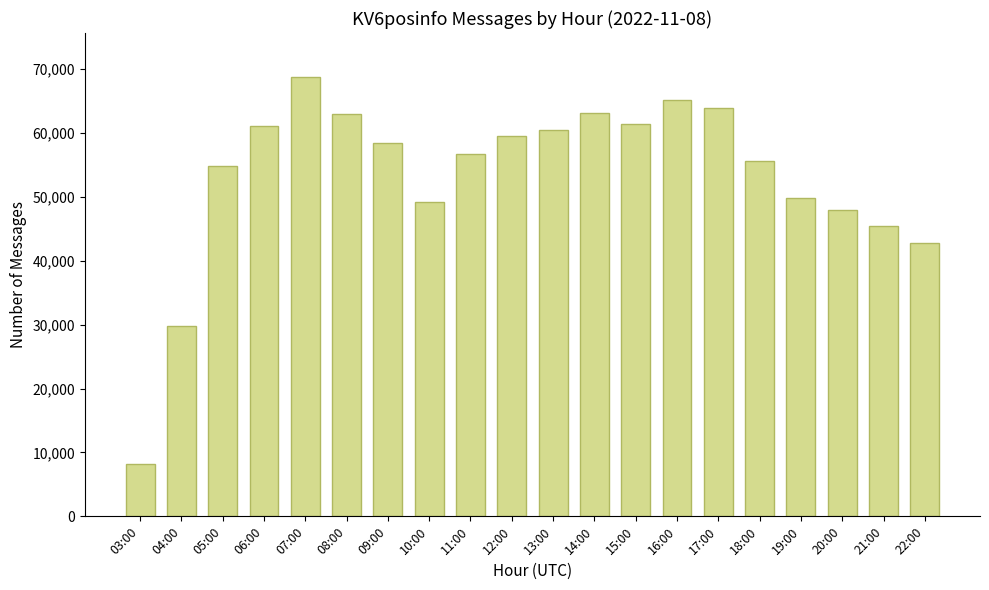

What is the change in value from 06:00 to 12:00?

-1577